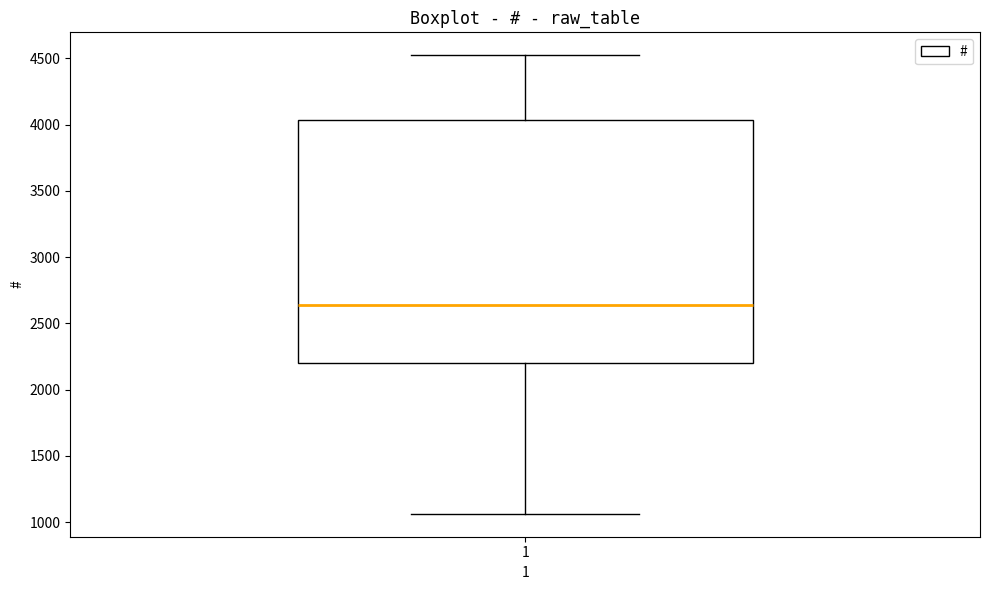

Transcribe this box plot: give where the median line is, the range the box spans, and where the two whiskers end, as read against the y-axis. The values are not printed on the chart, so give them approximately, as read against the axis.

median 2650, box 2200 to 4050, whiskers 1050 to 4500